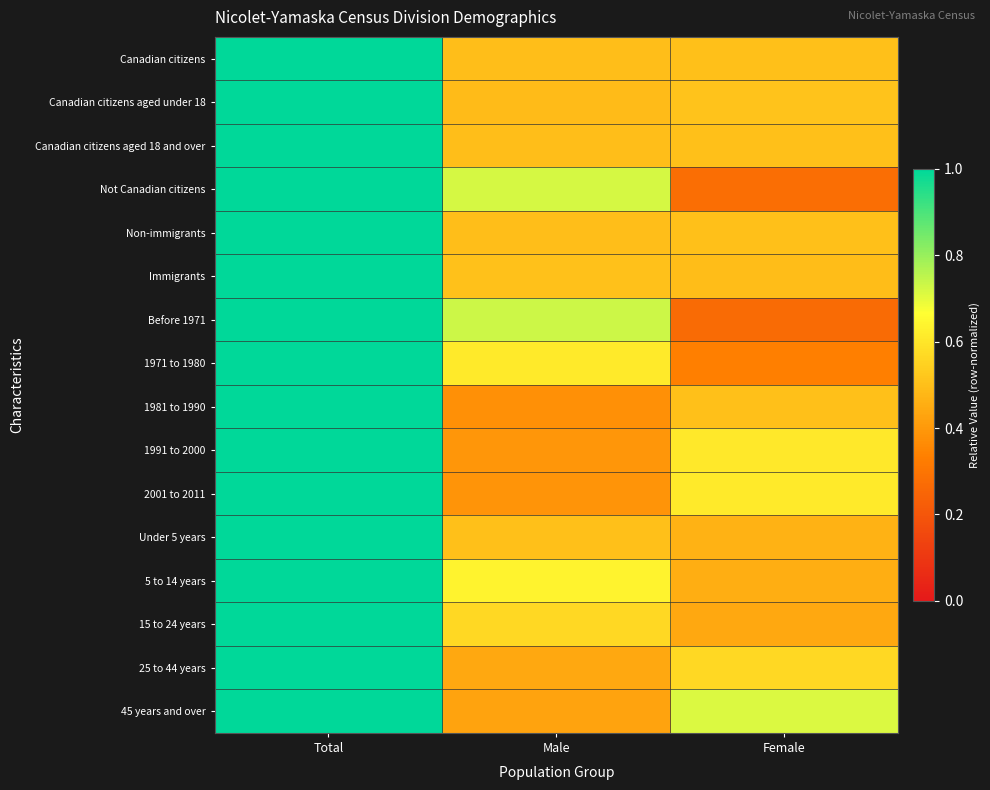

Reading right to left, list all the values displayed in this chart.

Canadian citizens: Female=0.5	Male=0.5	Total=1.0
Canadian citizens aged under 18: Female=0.5	Male=0.5	Total=1.0
Canadian citizens aged 18 and over: Female=0.5	Male=0.5	Total=1.0
Not Canadian citizens: Female=0.3	Male=0.7	Total=1.0
Non-immigrants: Female=0.5	Male=0.5	Total=1.0
Immigrants: Female=0.5	Male=0.5	Total=1.0
Before 1971: Female=0.3	Male=0.7	Total=1.0
1971 to 1980: Female=0.3	Male=0.6	Total=1.0
1981 to 1990: Female=0.5	Male=0.4	Total=1.0
1991 to 2000: Female=0.6	Male=0.4	Total=1.0
2001 to 2011: Female=0.6	Male=0.4	Total=1.0
Under 5 years: Female=0.5	Male=0.5	Total=1.0
5 to 14 years: Female=0.5	Male=0.6	Total=1.0
15 to 24 years: Female=0.4	Male=0.6	Total=1.0
25 to 44 years: Female=0.6	Male=0.4	Total=1.0
45 years and over: Female=0.7	Male=0.4	Total=1.0